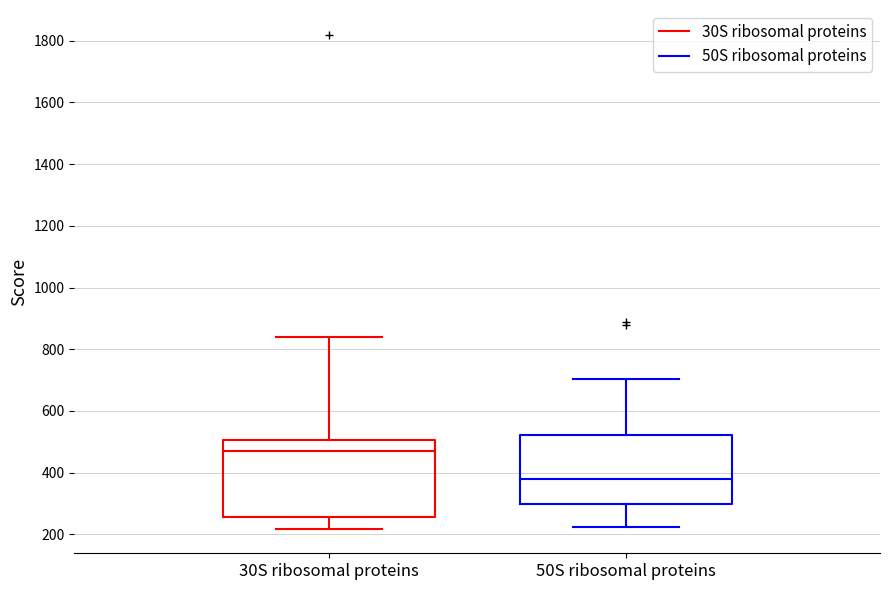

Where does the median line of the box for 50S ribosomal proteins sit on the y-axis? The values are not printed on the chart, so give them approximately, as read against the axis.

380